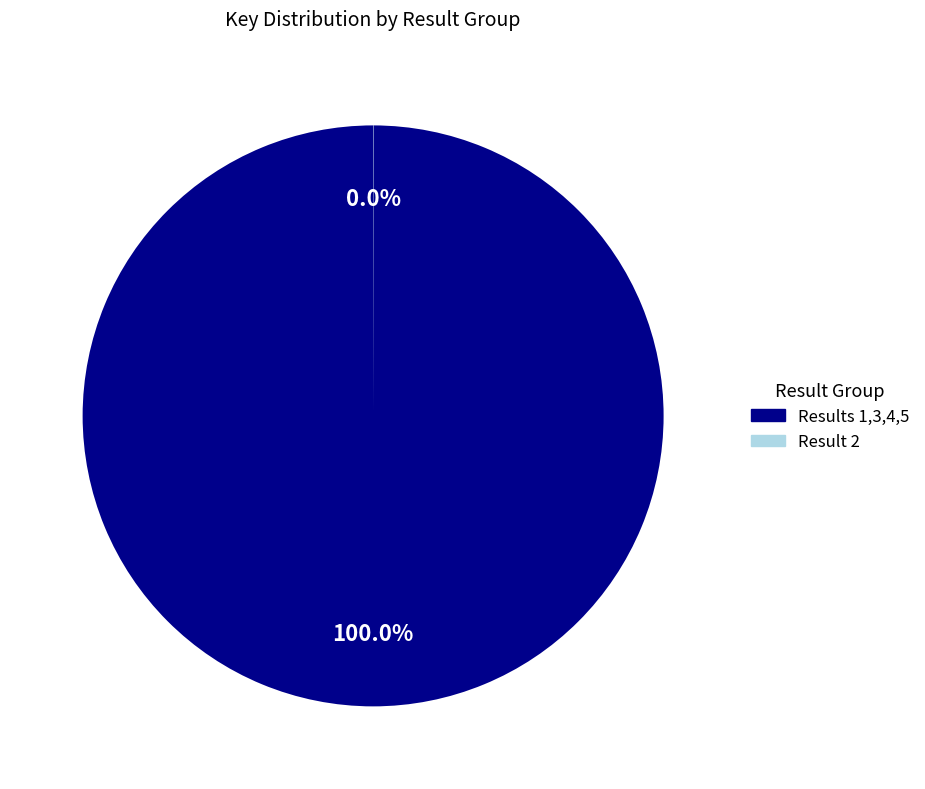

Is there a majority slice in this chart?

Yes